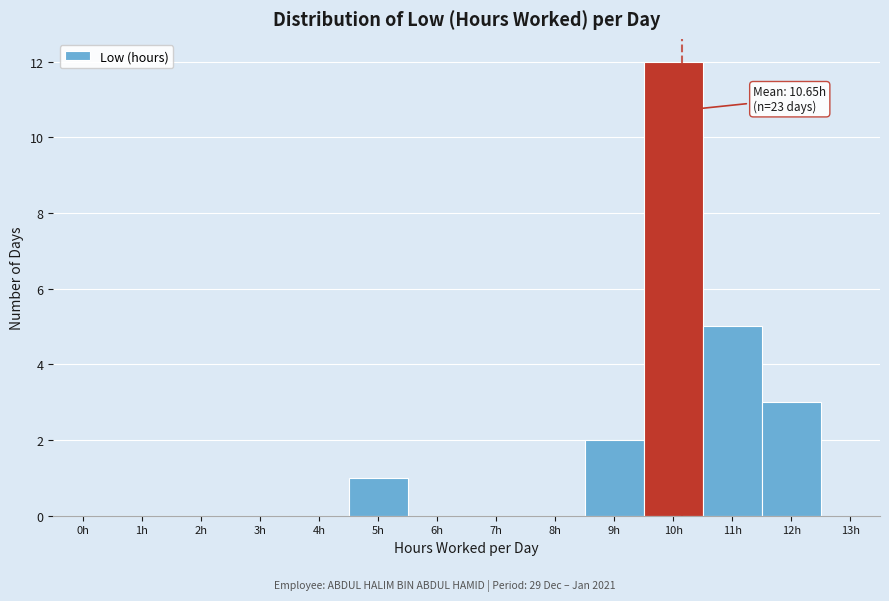

Reading left to right, extract all data points from this chart.

0h=0	1h=0	2h=0	3h=0	4h=0	5h=1	6h=0	7h=0	8h=0	9h=2	10h=12	11h=5	12h=3